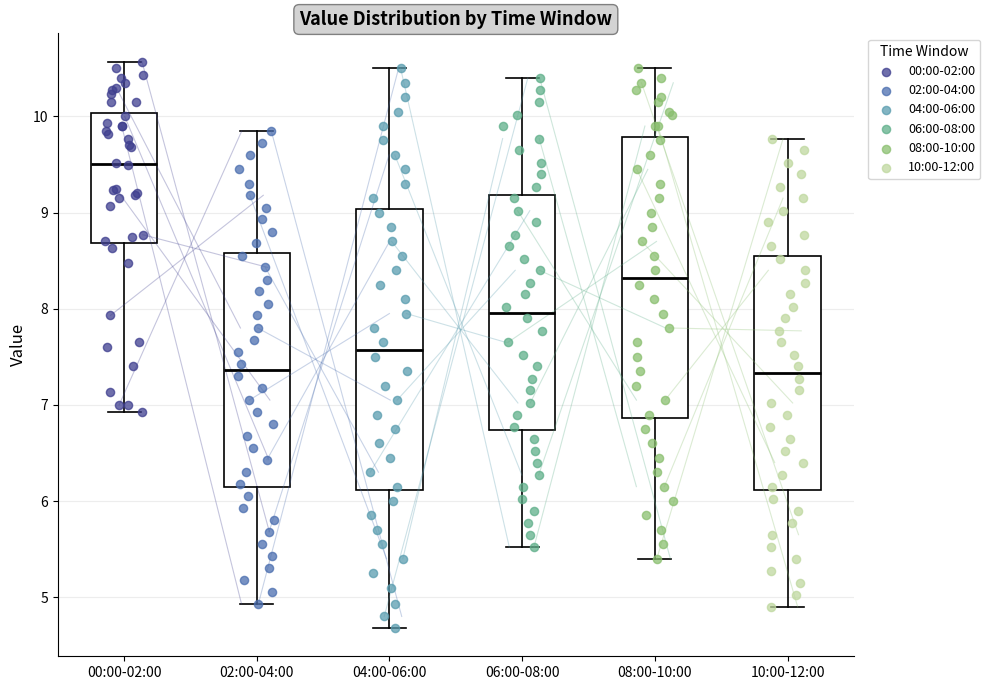

Reading left to right, transcribe this box plot: for each box, give where its median line is, the range the box spans, and where its two whiskers end, as read against the y-axis. The values are not printed on the chart, so give them approximately, as read against the axis.

00:00-02:00: median 9.5, box 8.7 to 10.0, whiskers 6.9 to 10.6
02:00-04:00: median 7.4, box 6.1 to 8.6, whiskers 4.9 to 9.9
04:00-06:00: median 7.6, box 6.1 to 9.0, whiskers 4.7 to 10.5
06:00-08:00: median 8.0, box 6.7 to 9.2, whiskers 5.5 to 10.4
08:00-10:00: median 8.3, box 6.9 to 9.8, whiskers 5.4 to 10.5
10:00-12:00: median 7.3, box 6.1 to 8.6, whiskers 4.9 to 9.8